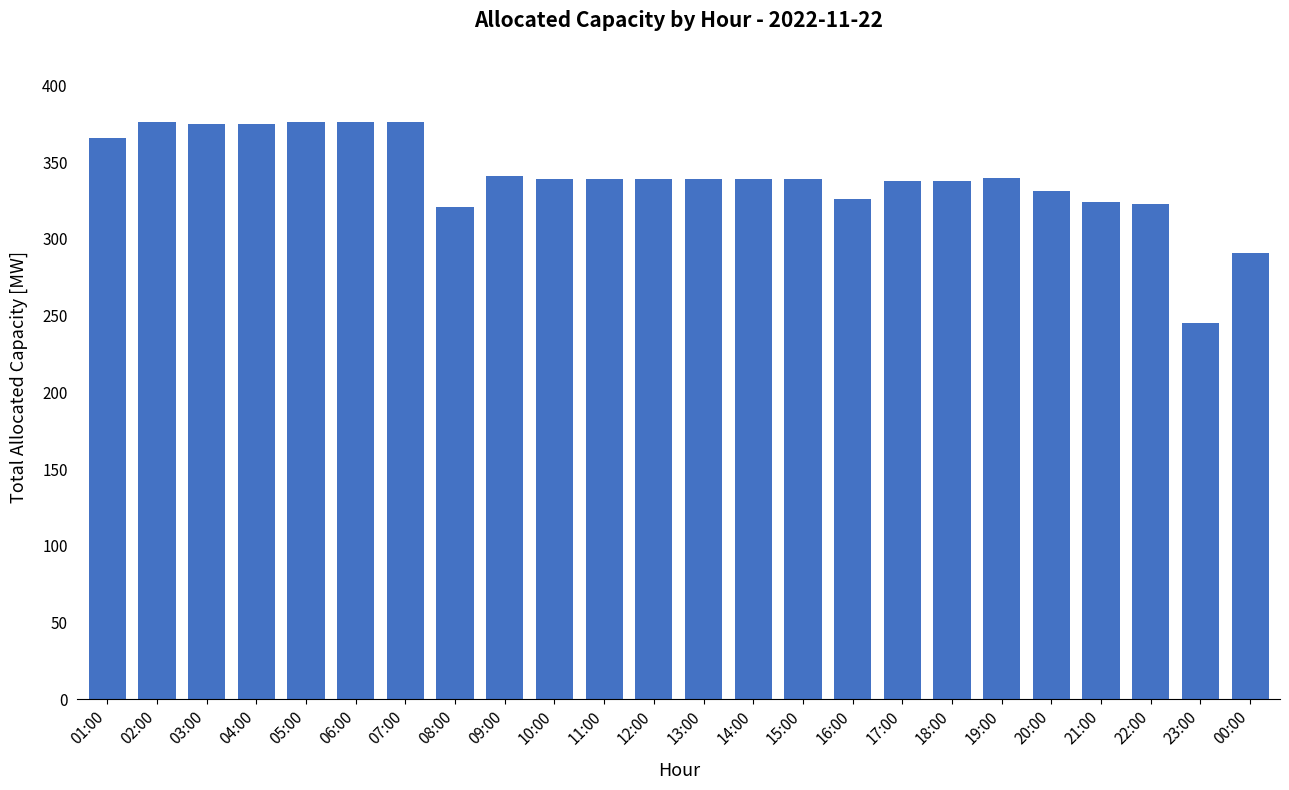

What is the label of the 22nd bar from the left?

22:00